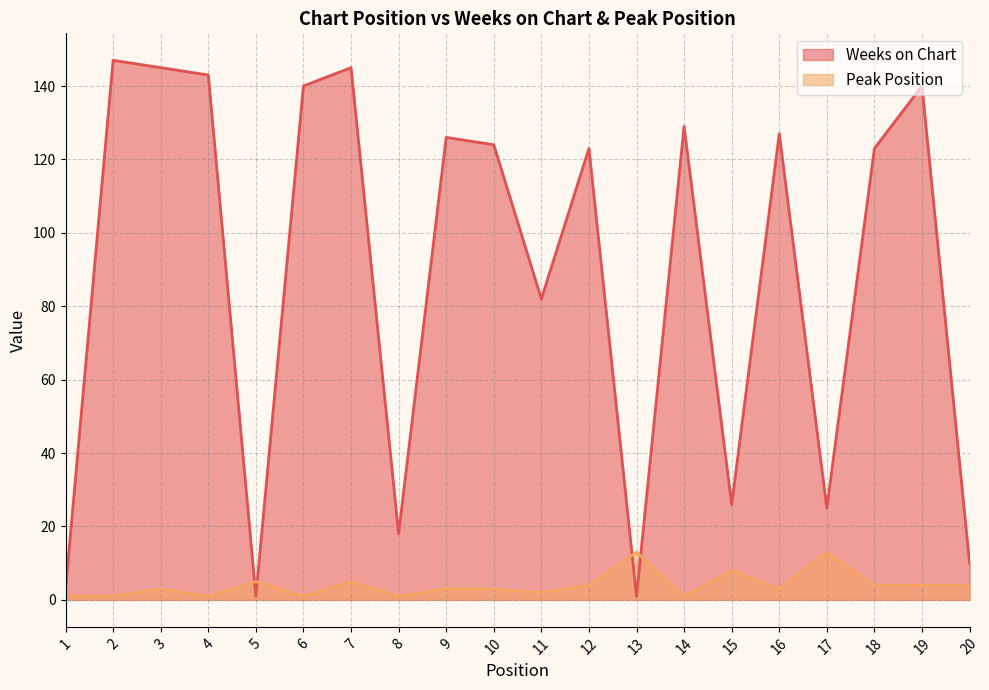

In Peak Position, how many points are lower than both neighbors (excluding endpoints)?

6